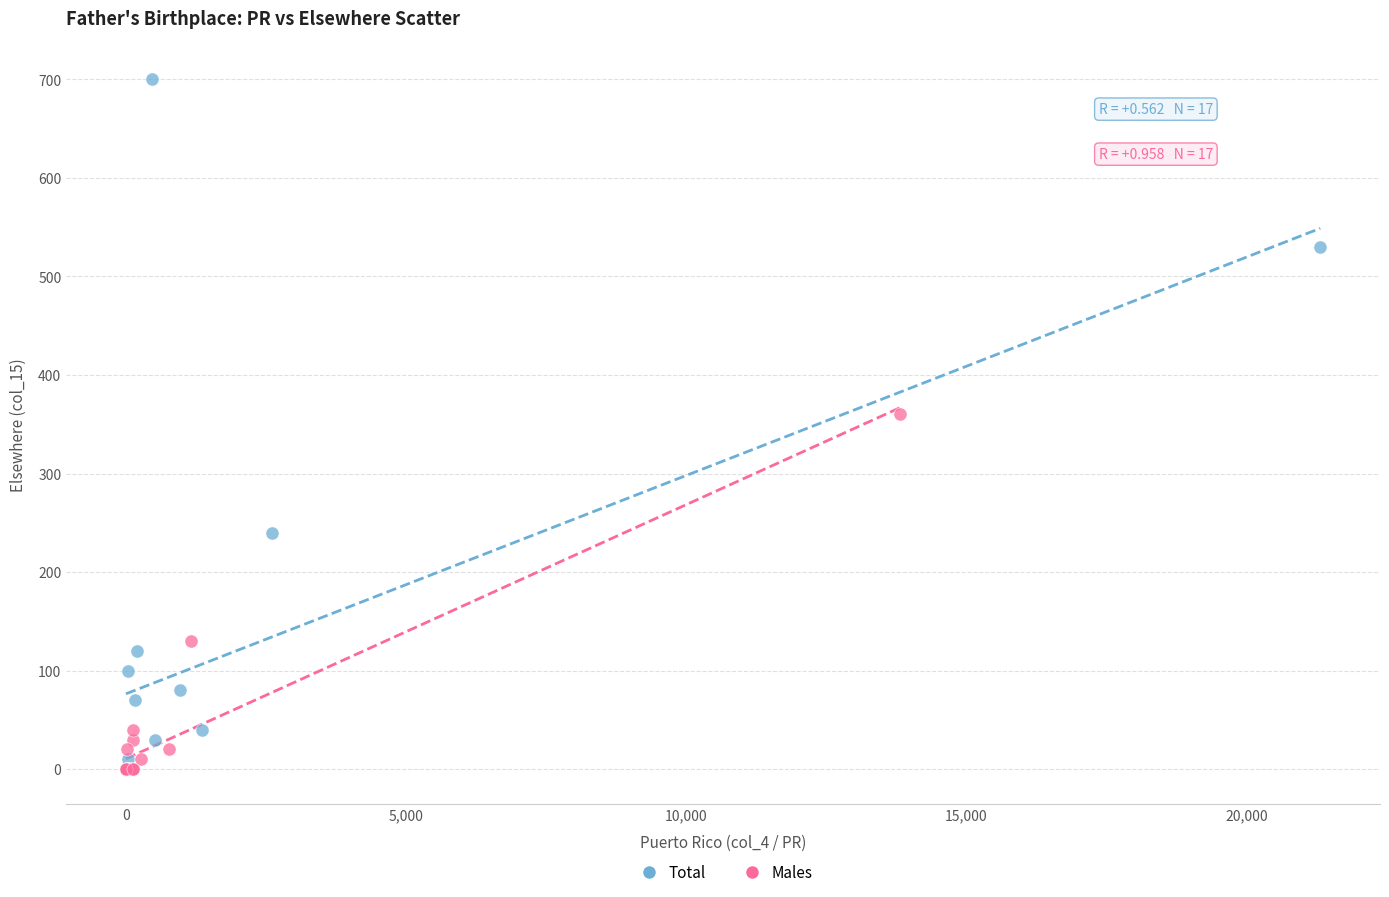

Which series has the largest Y range (max minus min)?

Total